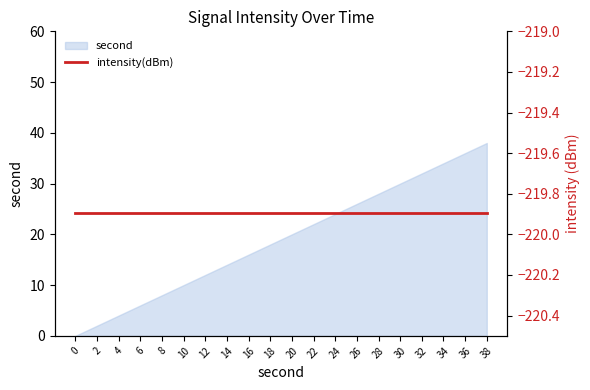

True or false: the data shows 14 at 14.

True